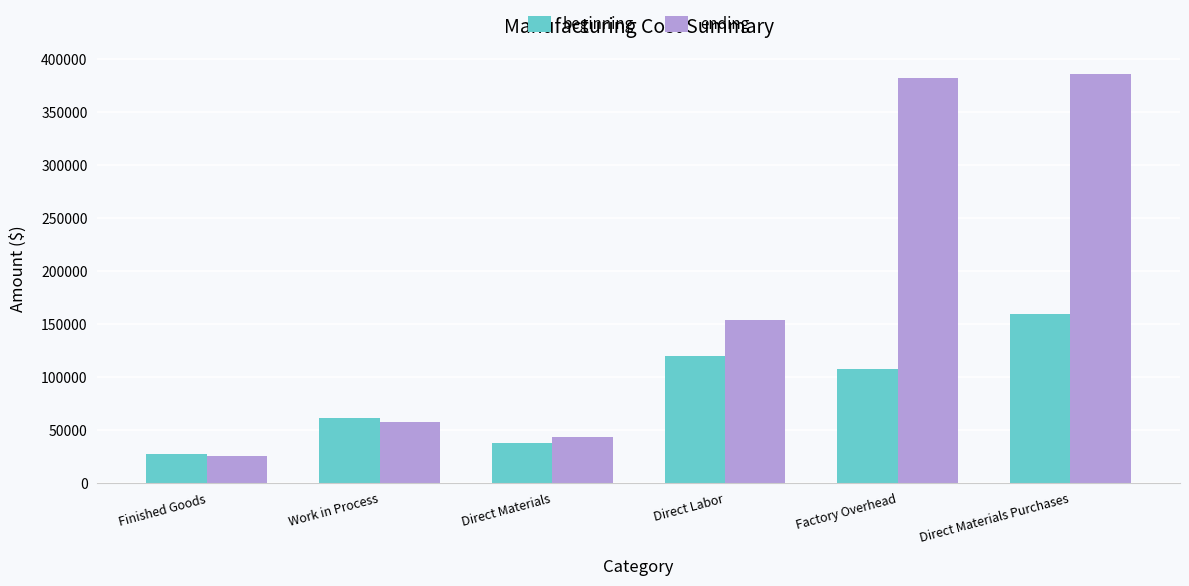

What is the greatest value displayed?

386000